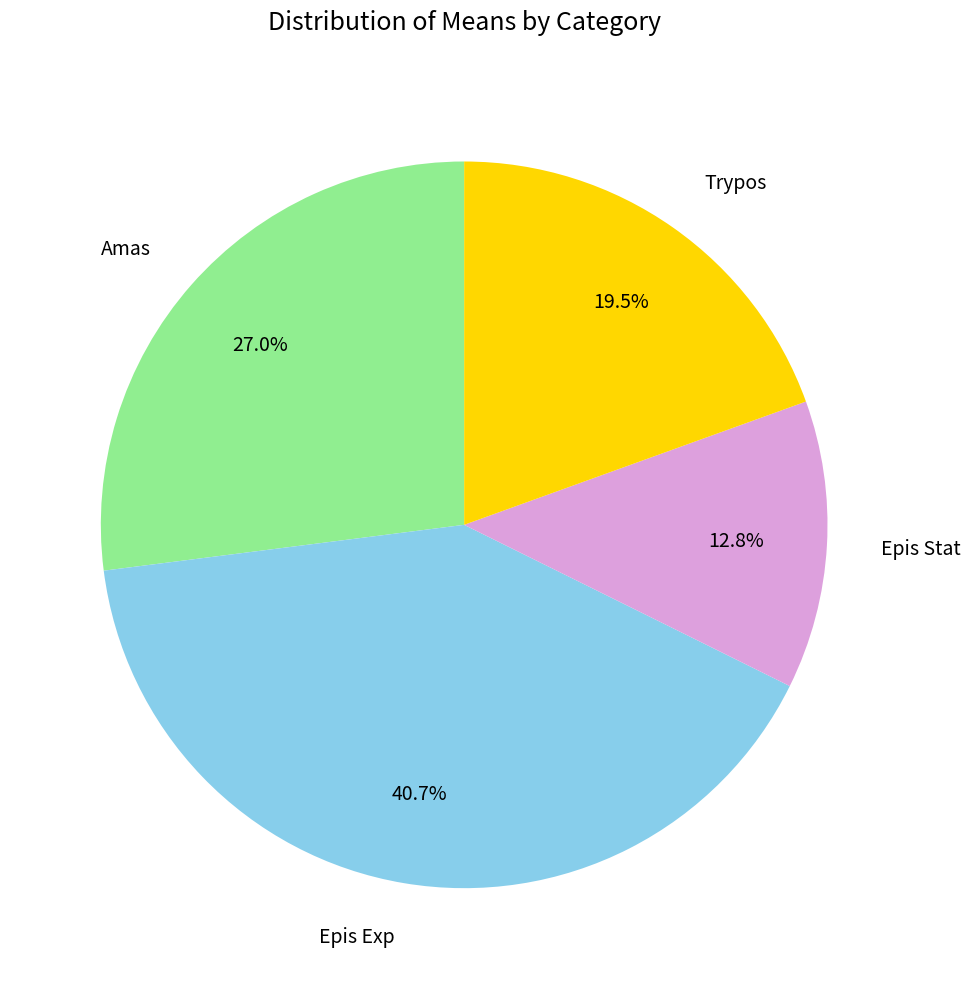

Do Trypos and Epis Exp together represent more than half of the pie?

Yes